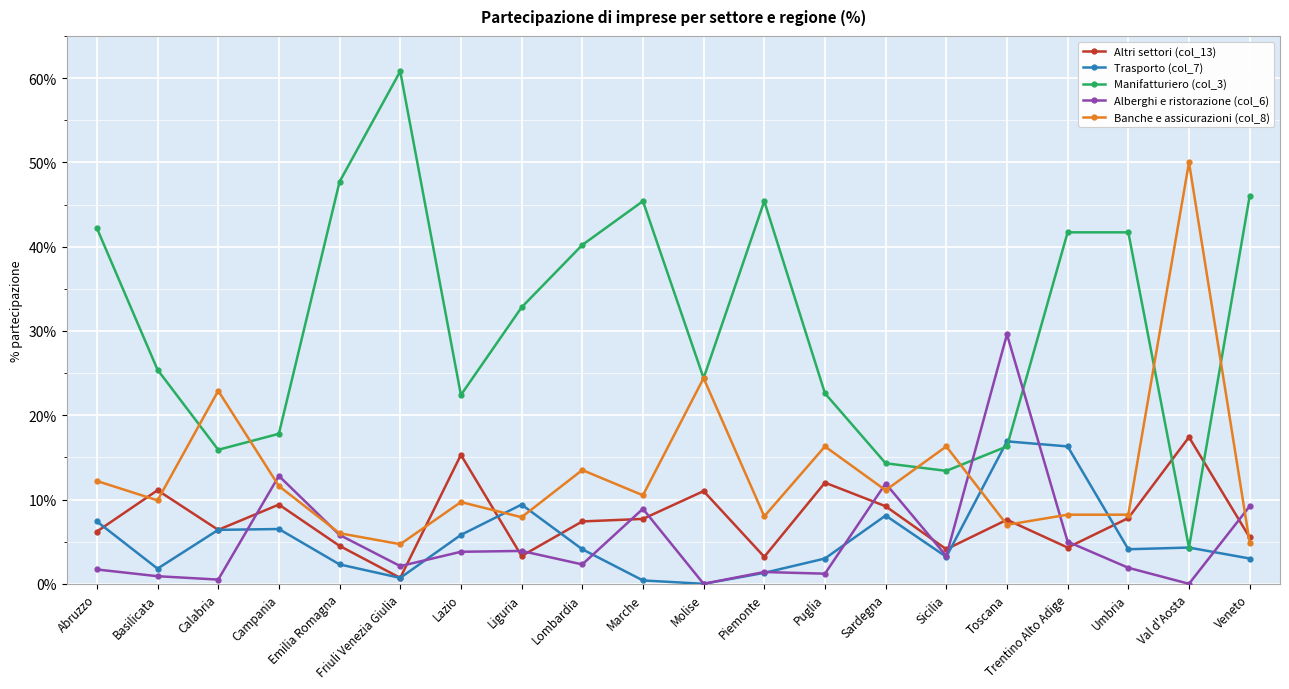

At Abruzzo, list the series in order from smallest to largest.

Alberghi e ristorazione (col_6), Altri settori (col_13), Trasporto (col_7), Banche e assicurazioni (col_8), Manifatturiero (col_3)